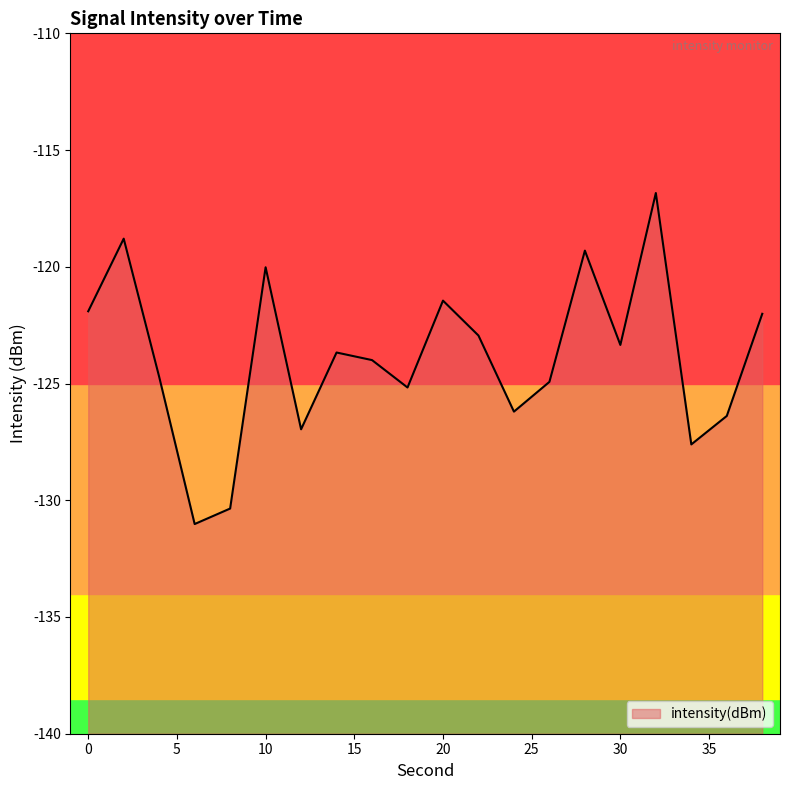

The chart shows a value of -123.7 at 14. True or false?

True